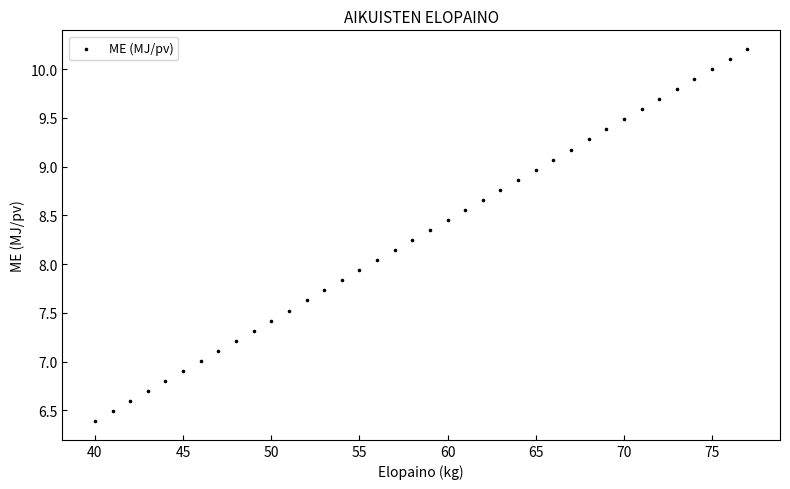

What is the range of X values (max minus min)?

37.0